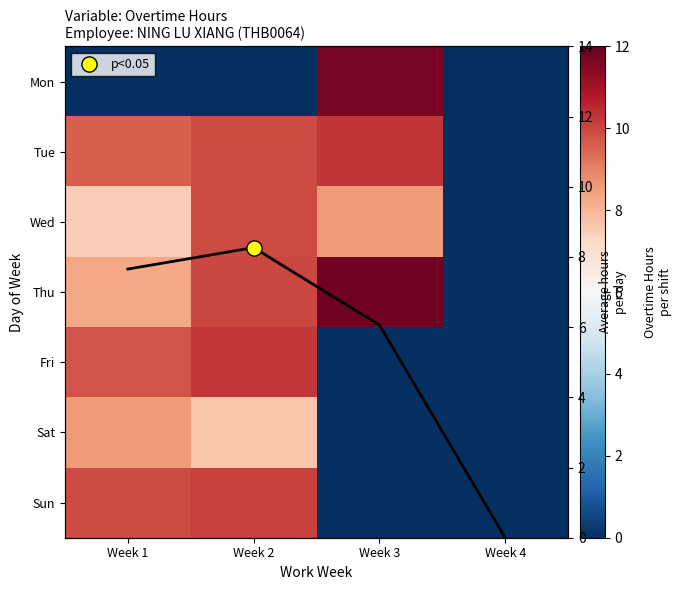

The value of Wed at Week 1 is 5.0. True or false?

False